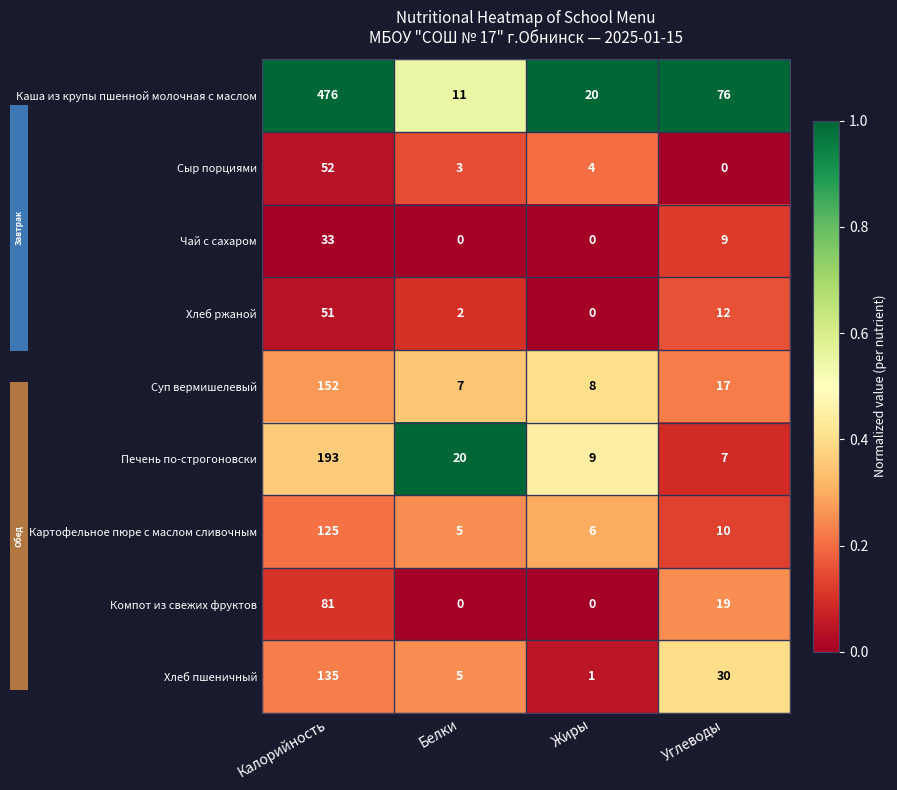

Is the value of Хлеб ржаной at Белки greater than the value of Суп вермишелевый at Белки?

No